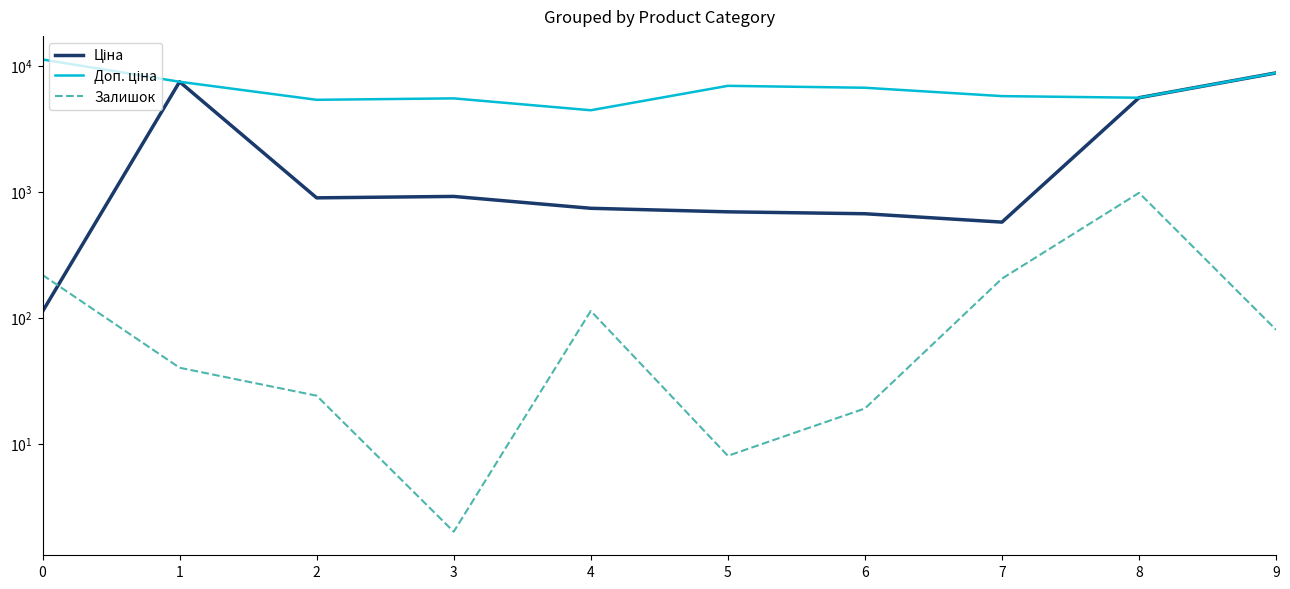

At which category does Ціна reach its first local valley?

2